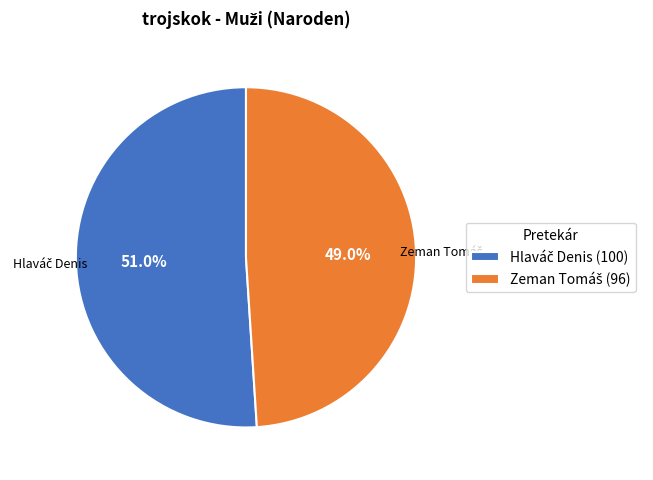

Does any single category account for the majority?

Yes